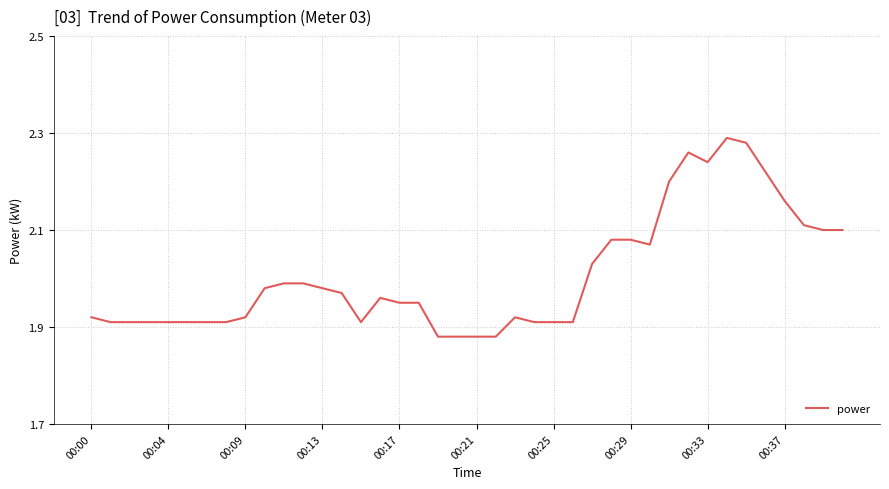

Count the number of categories in the chart.

40